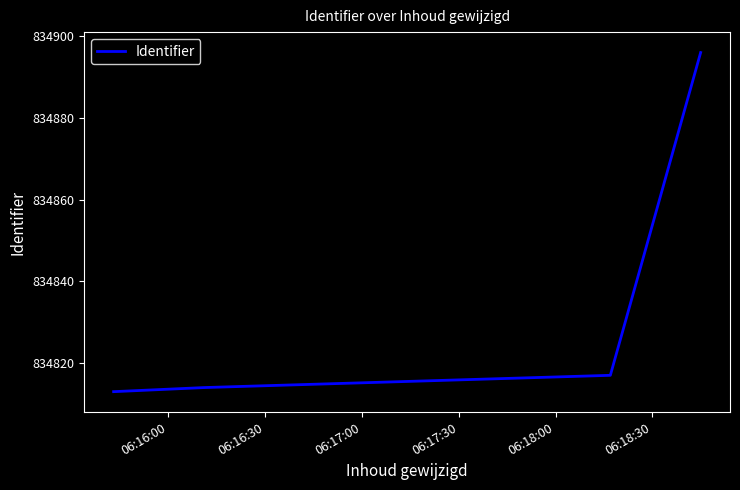

What is the average value?

834831